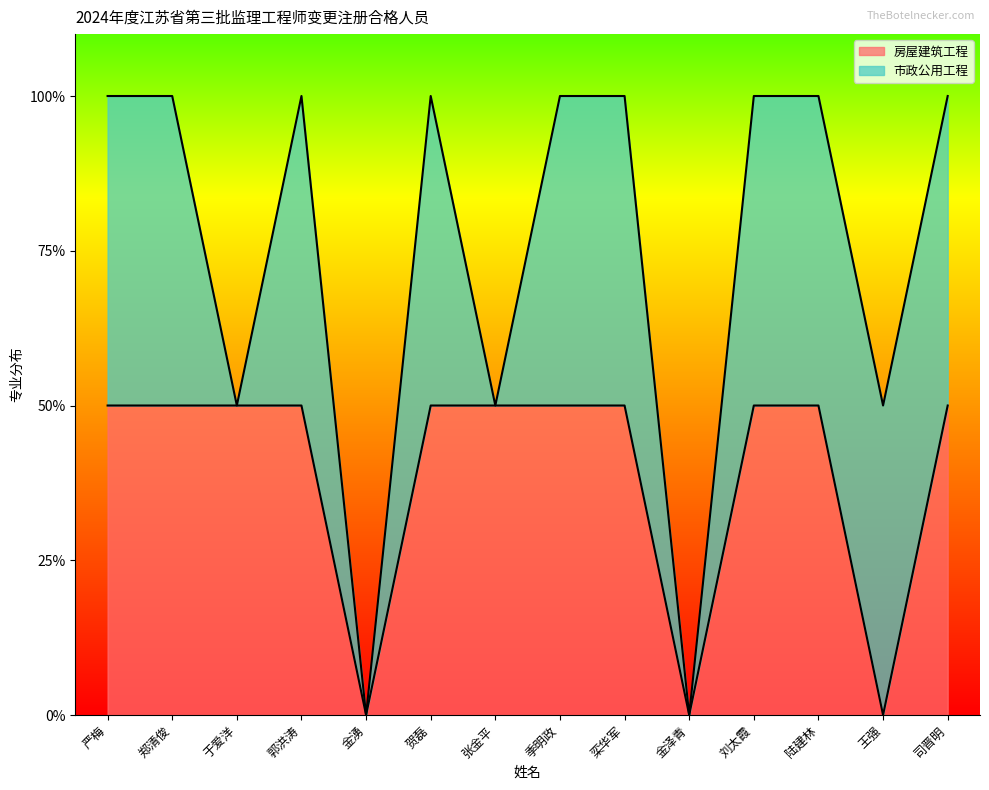

Rank the categories by value from highest to lowest.

严梅, 郑清俊, 于爱洋, 郭洪涛, 贺磊, 张金平, 季明政, 栾华军, 刘太霞, 陆建林, 司晋明, 金湧, 金泽青, 王强